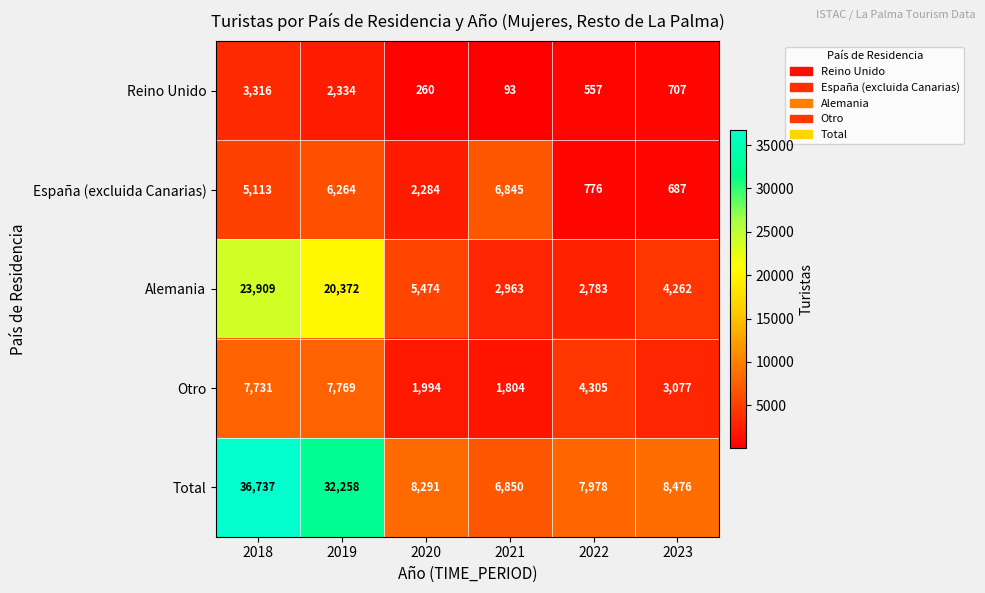

At 2019, list the series in order from largest to smallest.

Total, Alemania, Otro, España (excluida Canarias), Reino Unido